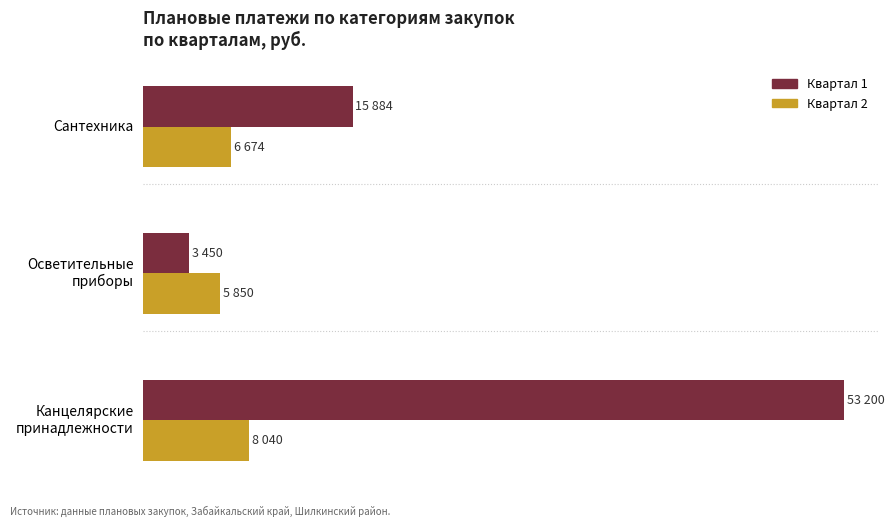

Reading right to left, extract all data points from this chart.

Квартал 1: 15884	3450	53200
Квартал 2: 6674	5850	8040